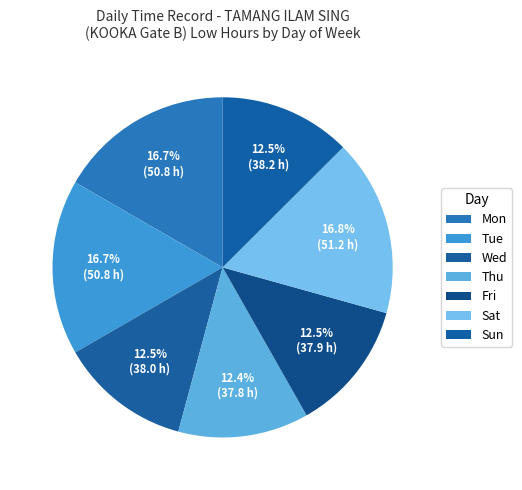

Which has a higher value, Sun or Tue?

Tue